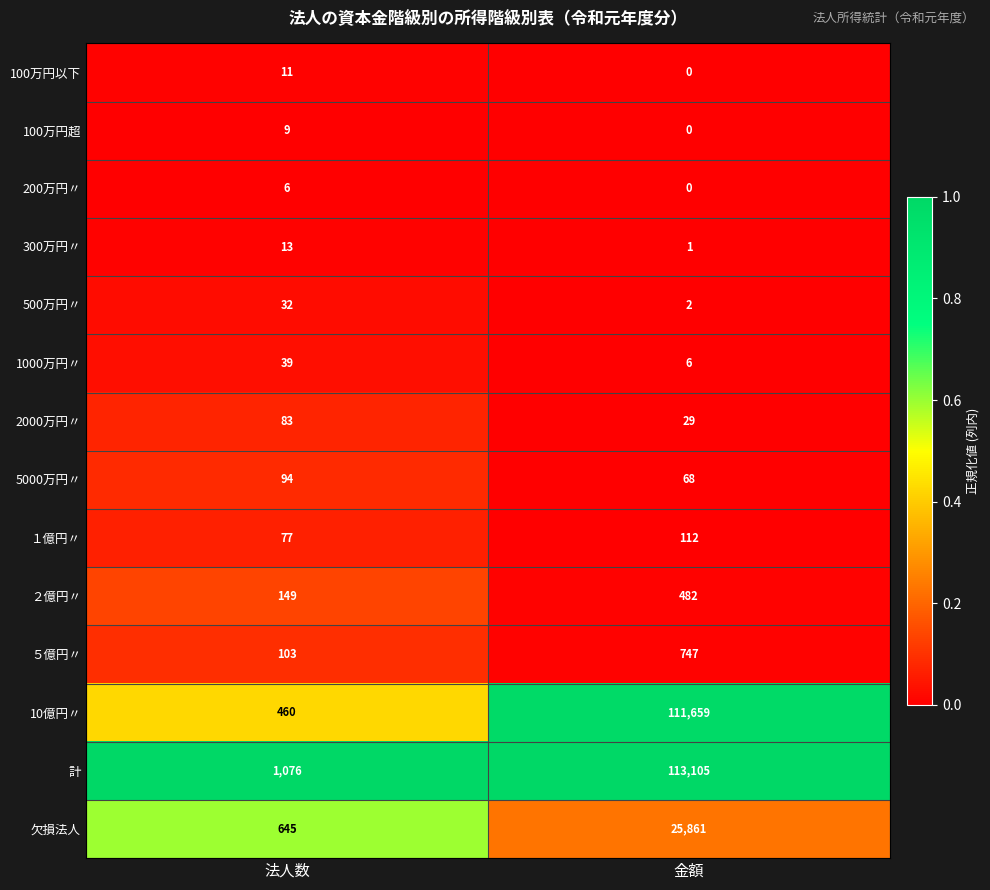

Which series has the largest total across all categories?

計